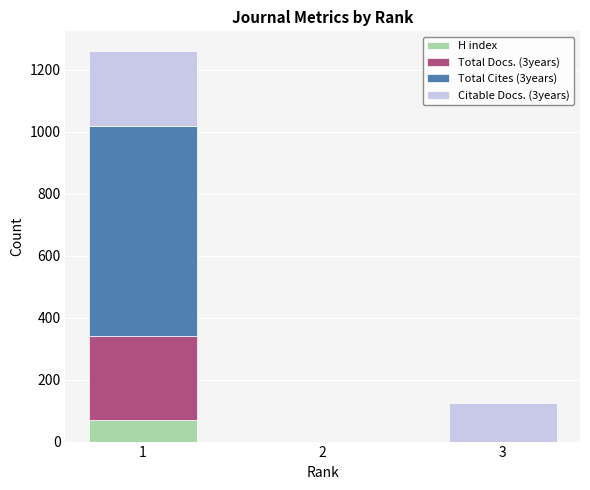

What is the maximum value for H index?

70